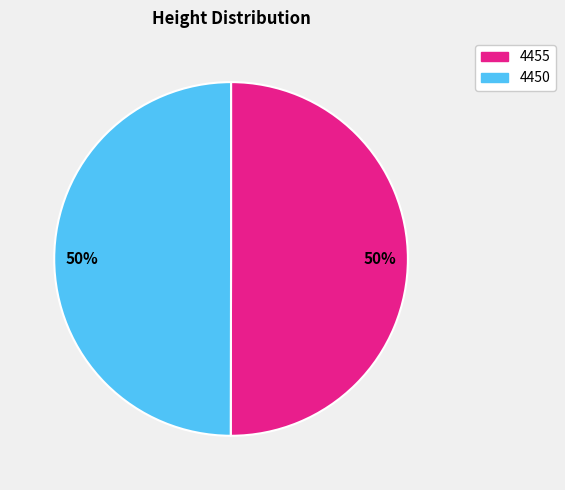

How many slices are in this pie chart?

2